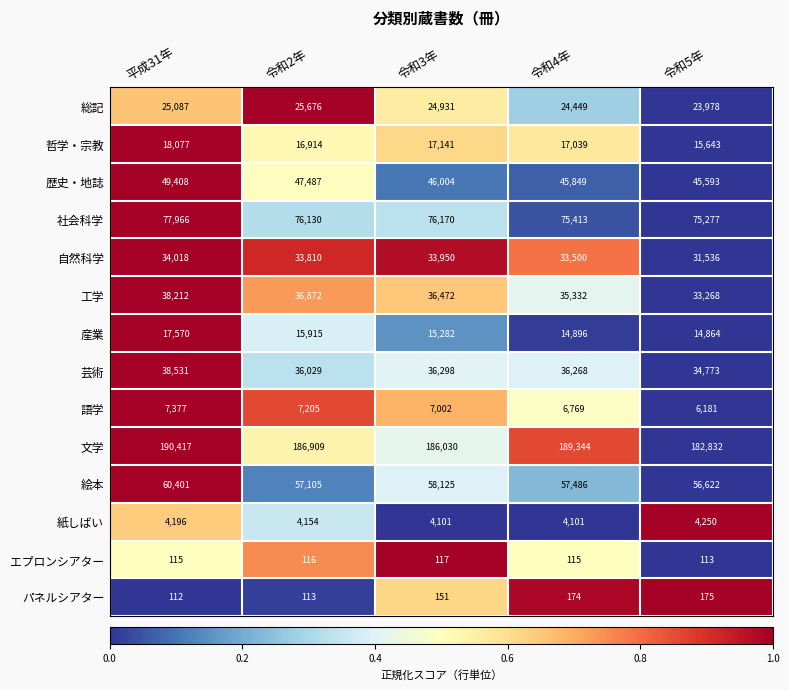

What is the greatest value displayed?

190417